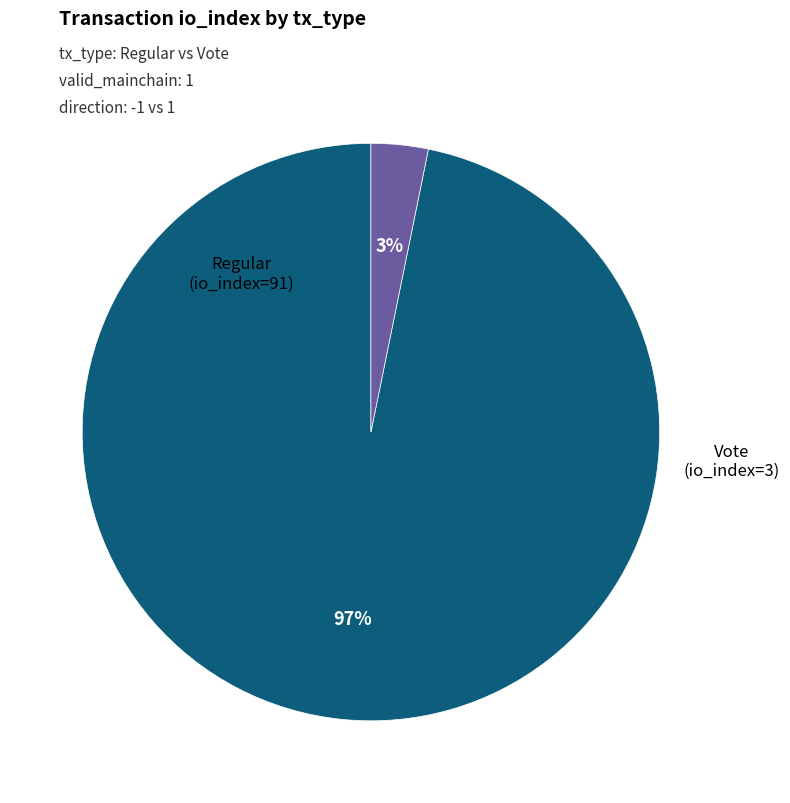

Does any single category account for the majority?

Yes